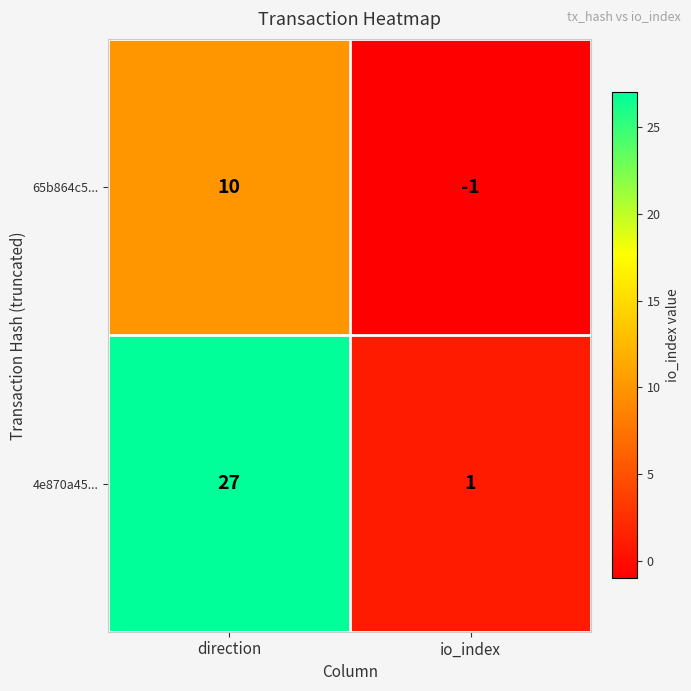

Reading left to right, extract all data points from this chart.

65b864c5...: direction=10	io_index=-1
4e870a45...: direction=27	io_index=1